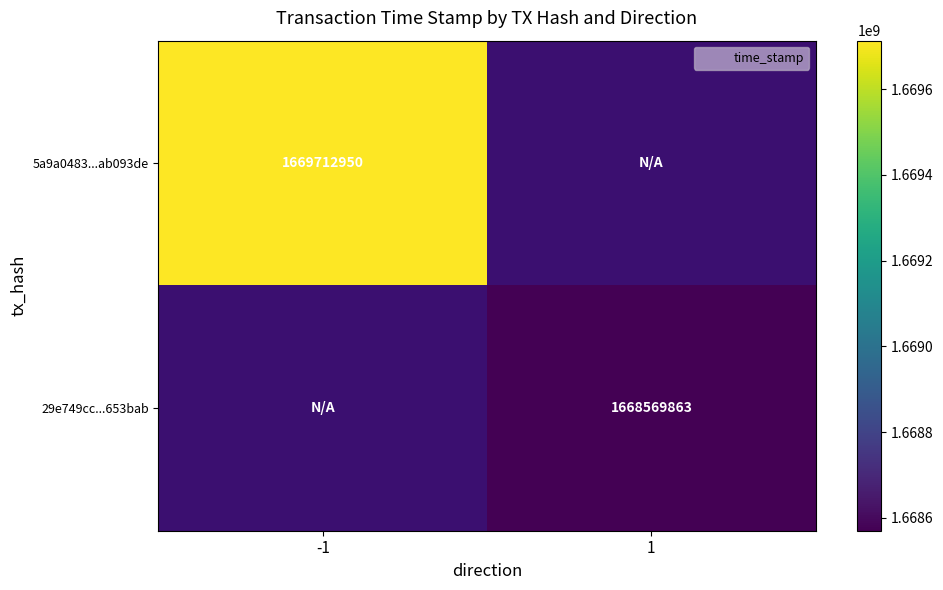

The 29e749cc...653bab series shows 1668569863 at 1. True or false?

True